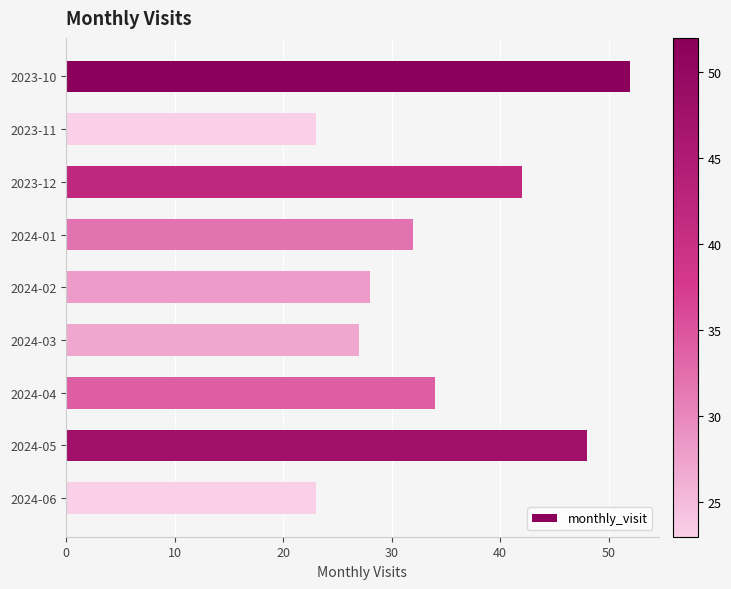

Reading bottom to top, transcribe all the data shown in this chart.

23	48	34	27	28	32	42	23	52